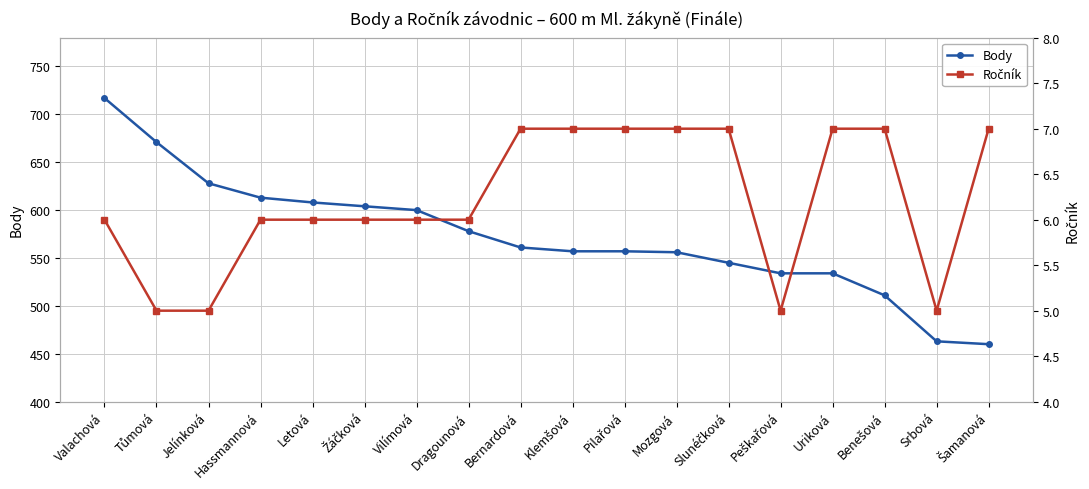

How many series are shown in this chart?

2